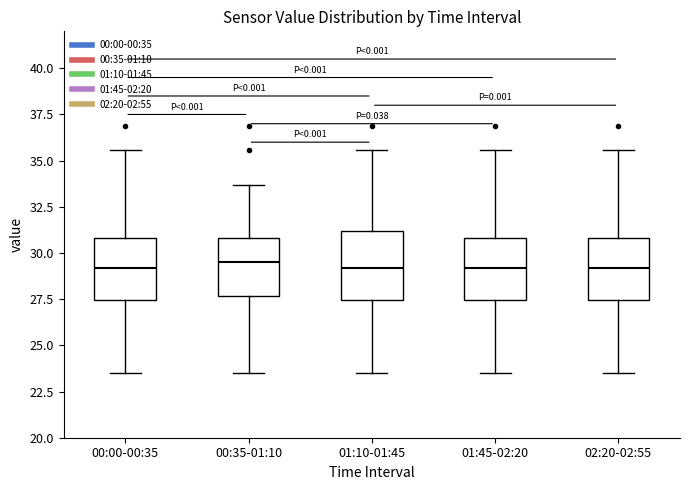

Reading left to right, read every box against the y-axis: the position of its median line, the range the box covers, and the ends of its whiskers. The values are not printed on the chart, so give them approximately, as read against the axis.

00:00-00:35: median 29.0, box 27.5 to 31.0, whiskers 23.5 to 35.5
00:35-01:10: median 29.5, box 27.5 to 31.0, whiskers 23.5 to 33.5
01:10-01:45: median 29.0, box 27.5 to 31.0, whiskers 23.5 to 35.5
01:45-02:20: median 29.0, box 27.5 to 31.0, whiskers 23.5 to 35.5
02:20-02:55: median 29.0, box 27.5 to 31.0, whiskers 23.5 to 35.5